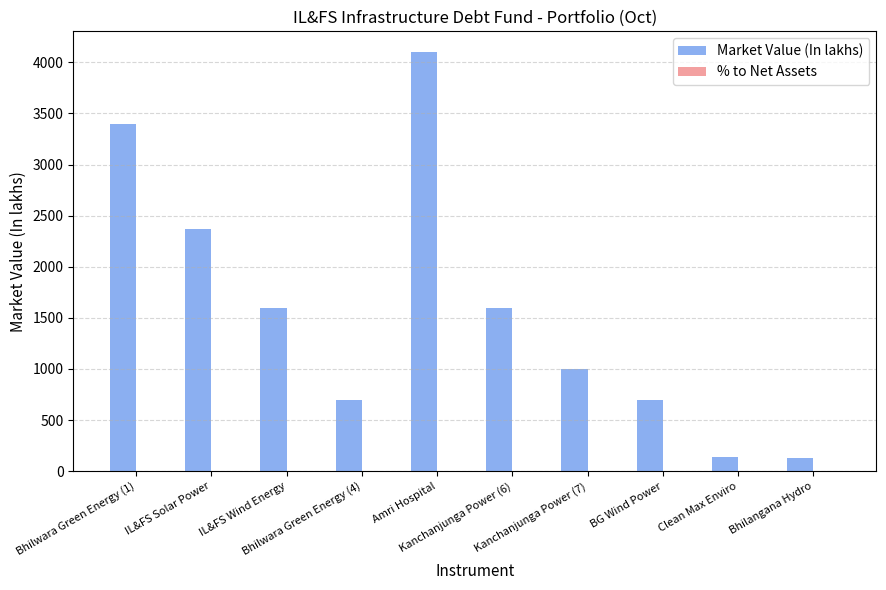

What is the sum of all Market Value (In lakhs) values?

15736.1